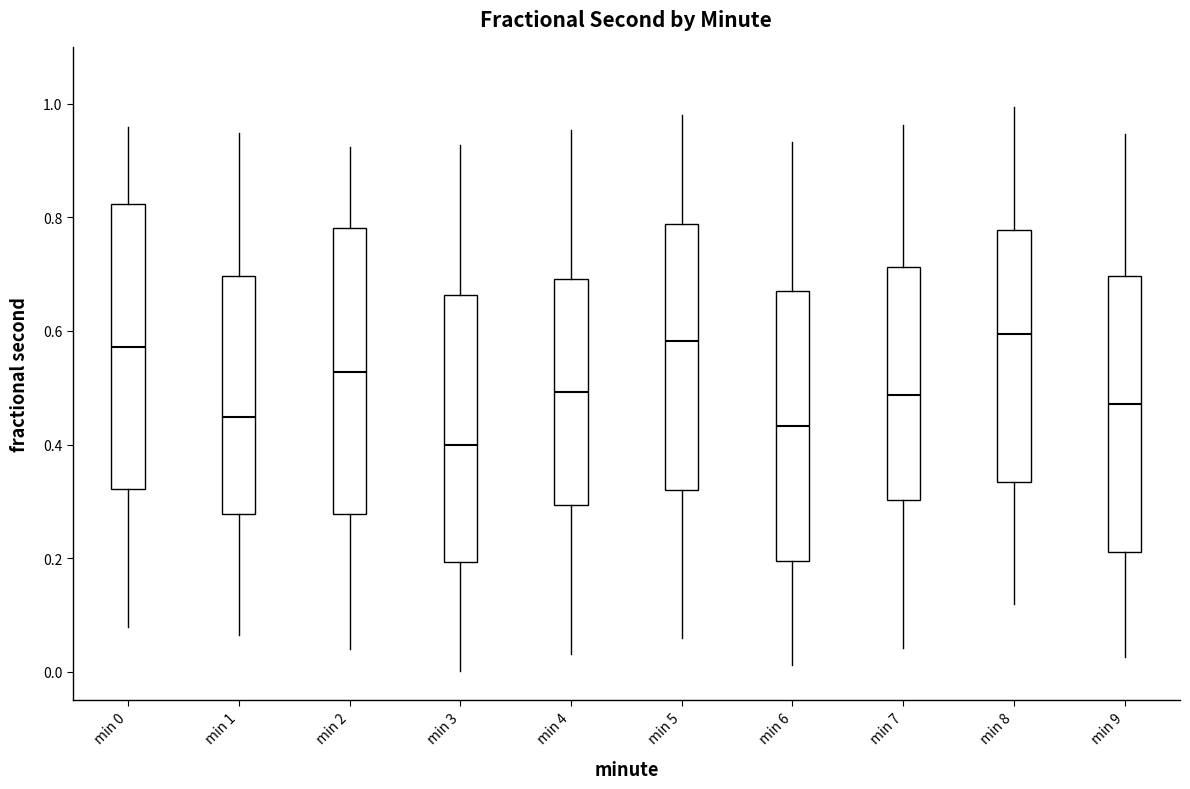

Where does the lower whisker of the box for min 0 end on the y-axis? The values are not printed on the chart, so give them approximately, as read against the axis.

0.08